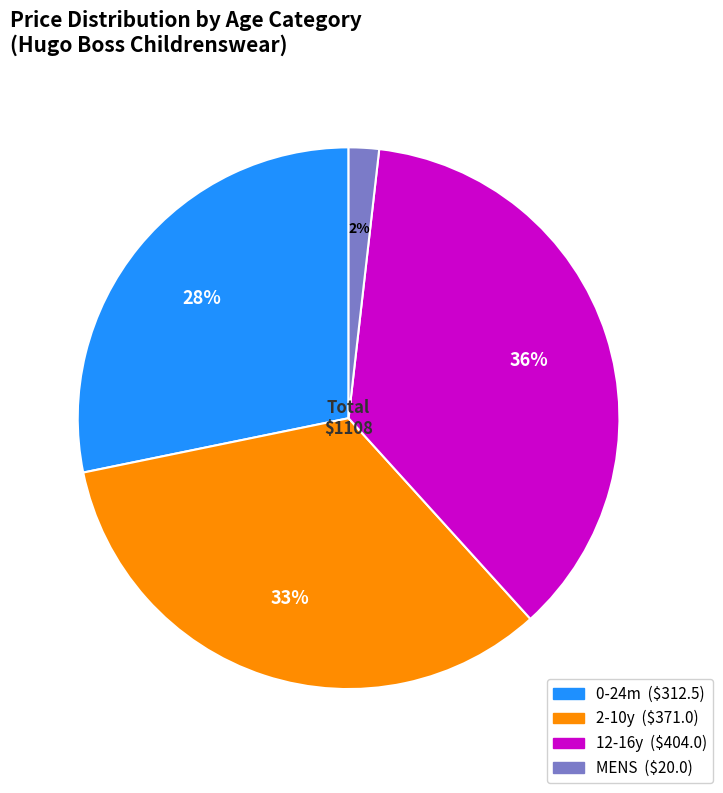

To the nearest percent, what is the average slice percentage?

25%